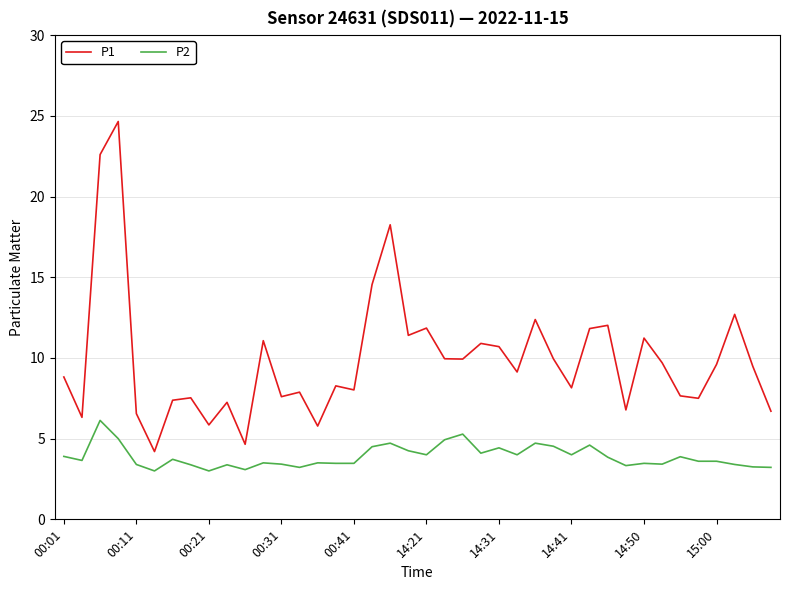

How many categories are shown in the chart?

40